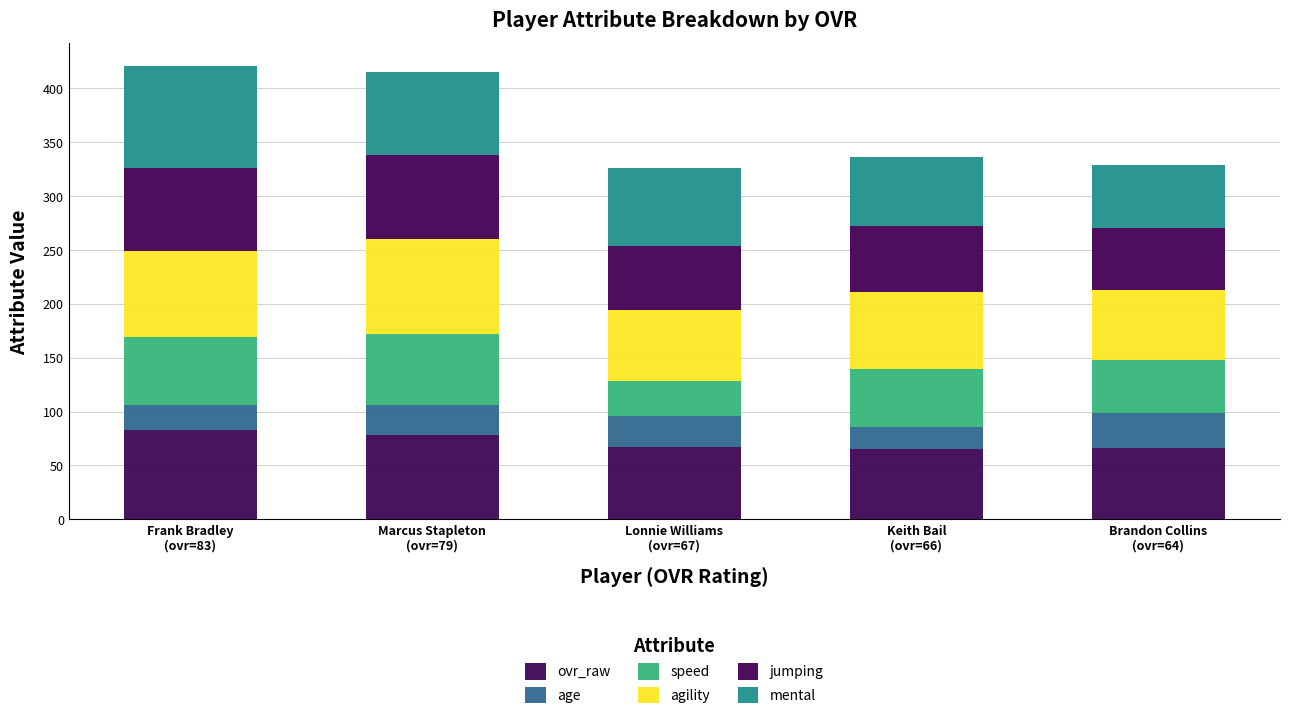

How many bars are there in total?

5